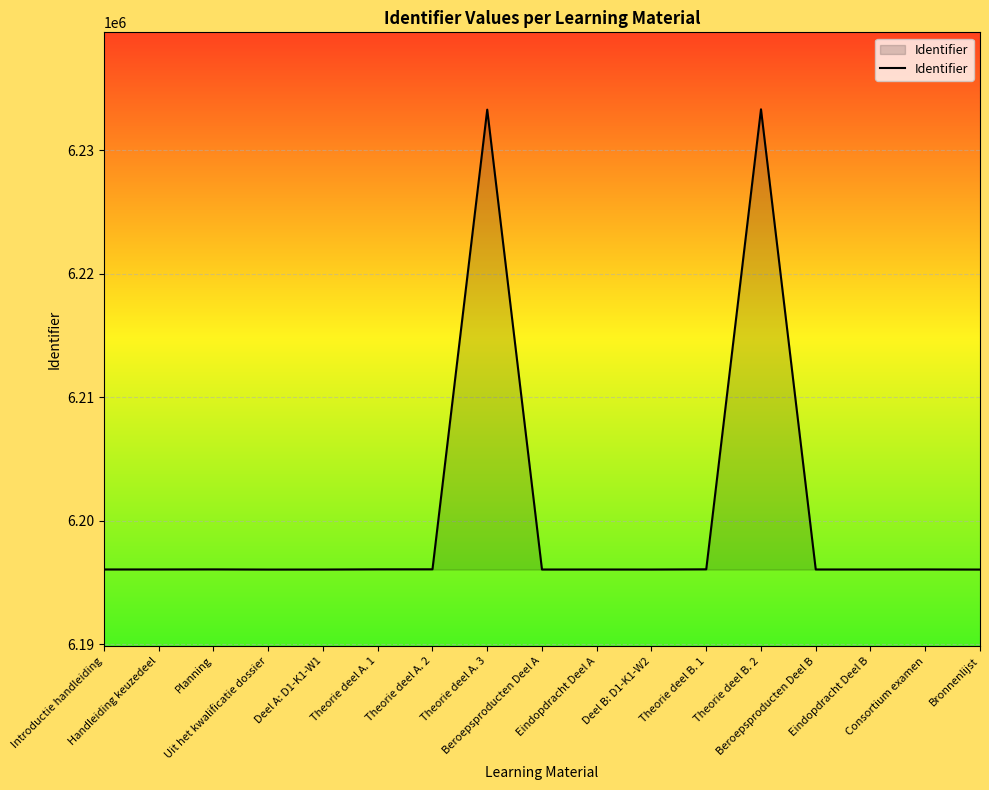

How many lines are shown in the chart?

1